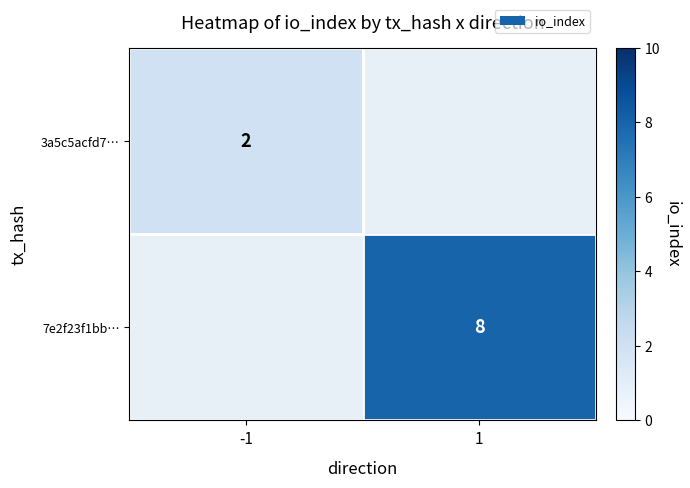

Is the value of 7e2f23f1bb… at 1 greater than the value of 3a5c5acfd7… at -1?

Yes